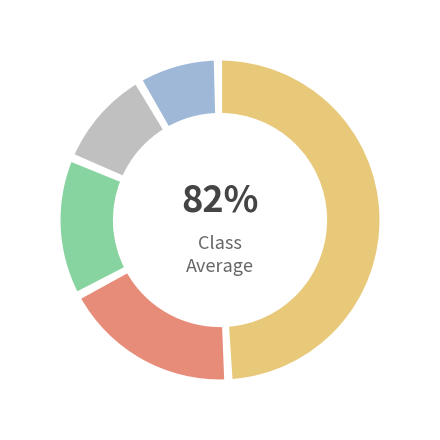

Does B represent more than half of the total?

No